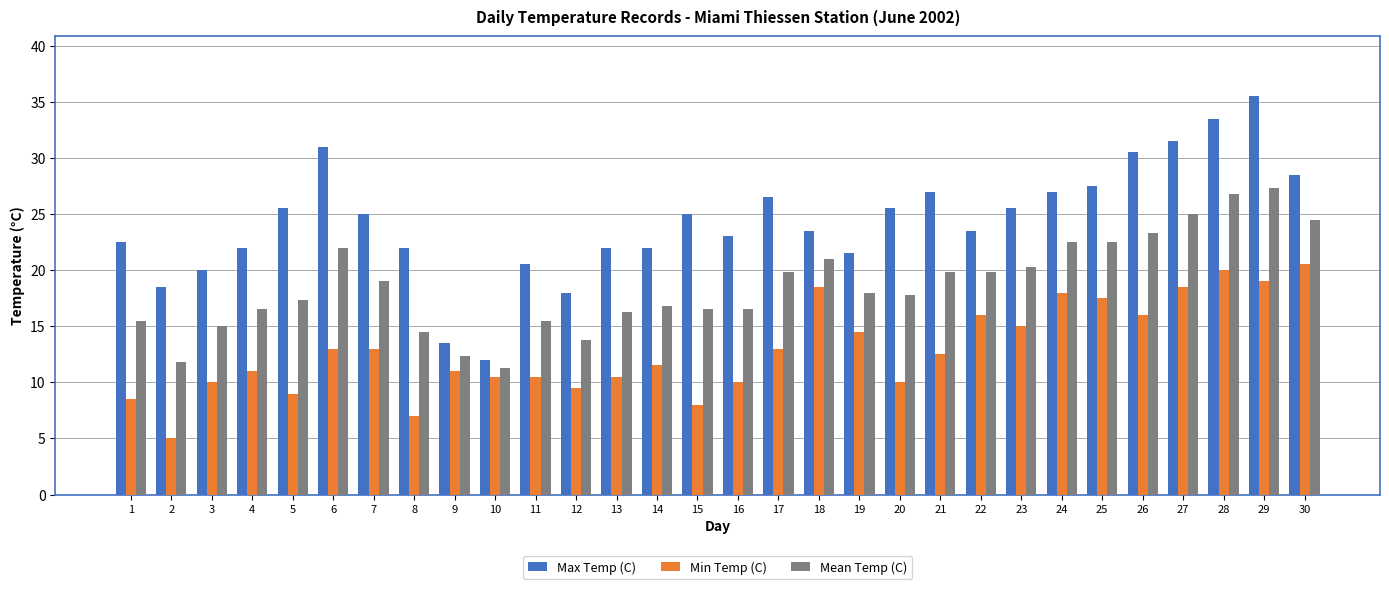

At which label does Mean Temp (C) reach its minimum?

10